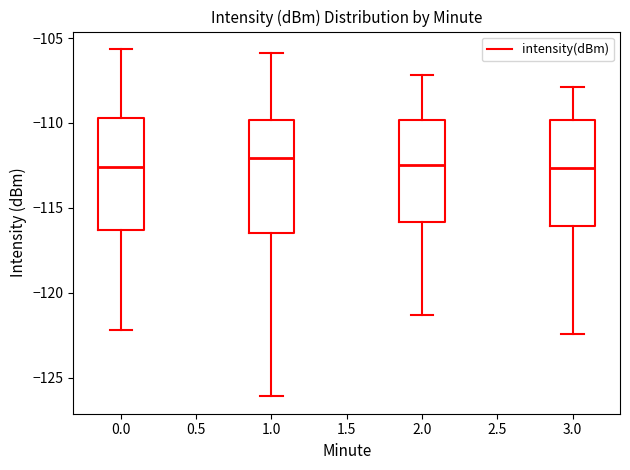

Reading left to right, transcribe this box plot: for each box, give where its median line is, the range the box spans, and where its two whiskers end, as read against the y-axis. The values are not printed on the chart, so give them approximately, as read against the axis.

0.0: median -112.5, box -116.5 to -109.5, whiskers -122.0 to -105.5
1.0: median -112.0, box -116.5 to -110.0, whiskers -126.0 to -106.0
2.0: median -112.5, box -116.0 to -110.0, whiskers -121.5 to -107.0
3.0: median -112.5, box -116.0 to -110.0, whiskers -122.5 to -108.0